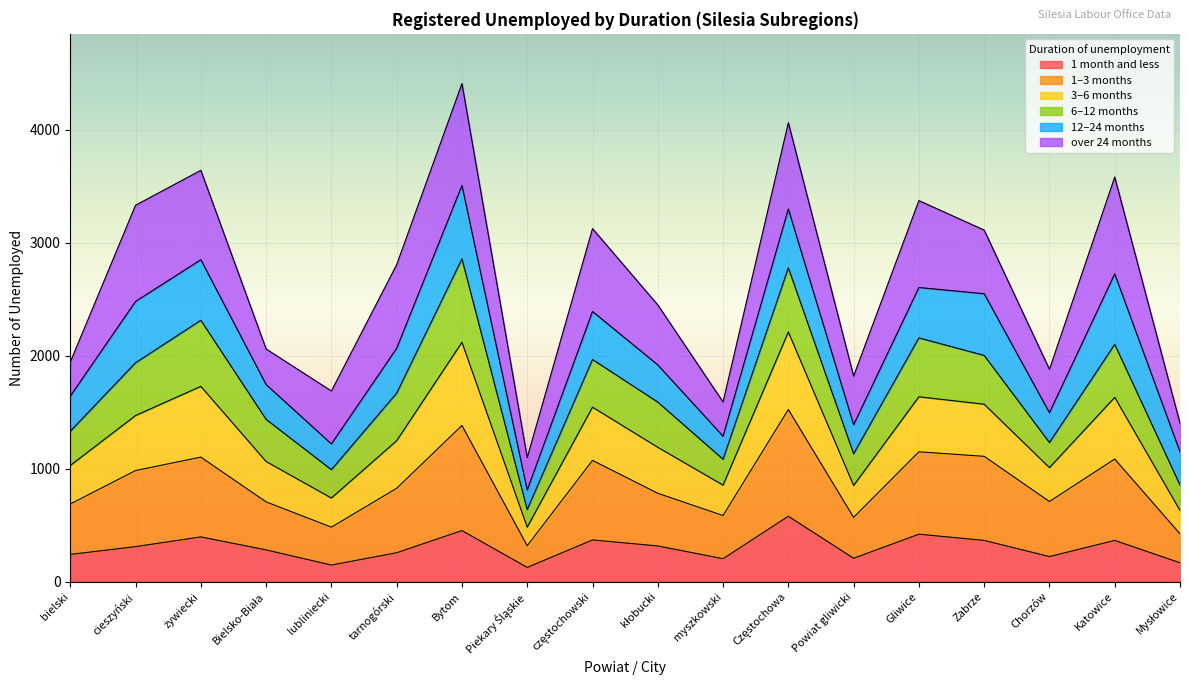

What is the highest value of the 1 month and less series?

578